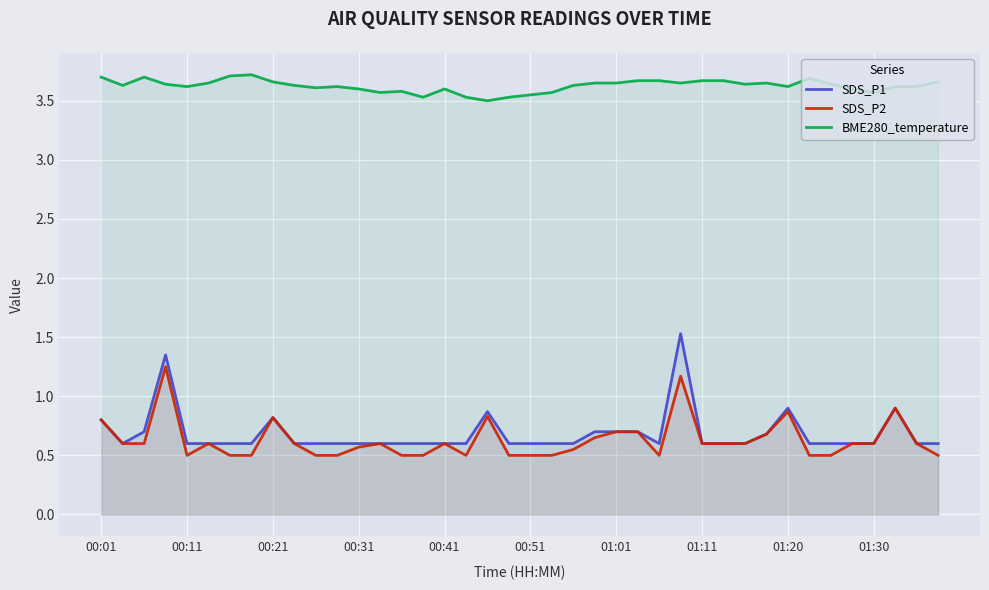

What is the difference between the maximum and minimum values in the BME280_temperature series?

0.2